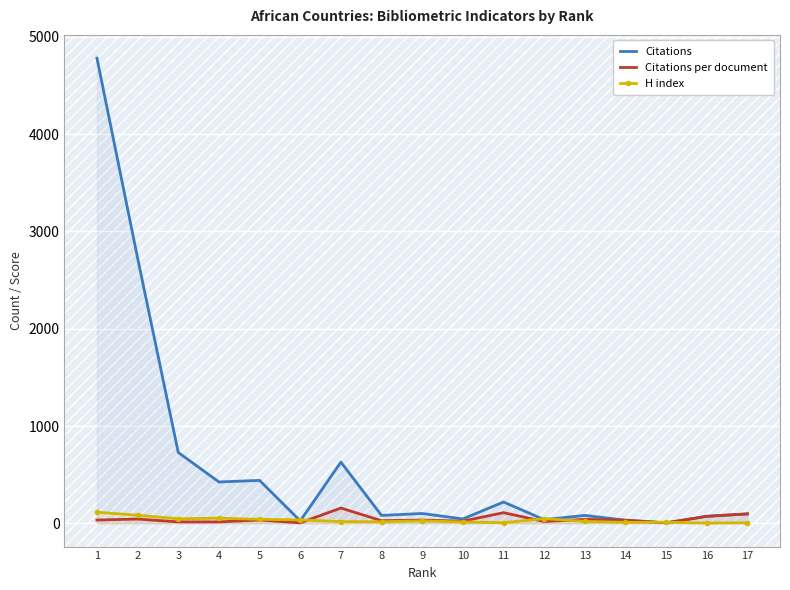

Where is the first local minimum for Citations?

4